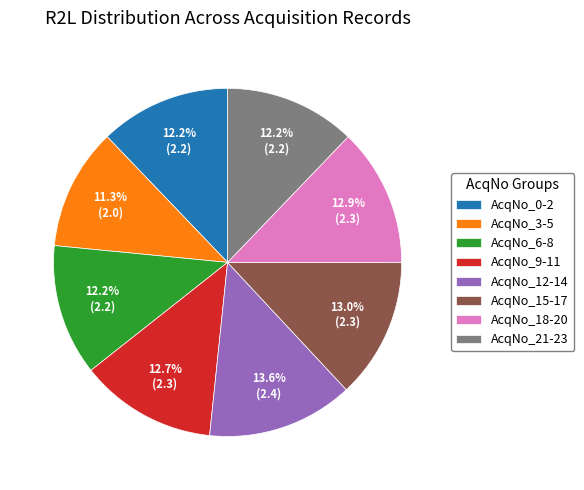

Which has a higher value, AcqNo_3-5 or AcqNo_12-14?

AcqNo_12-14